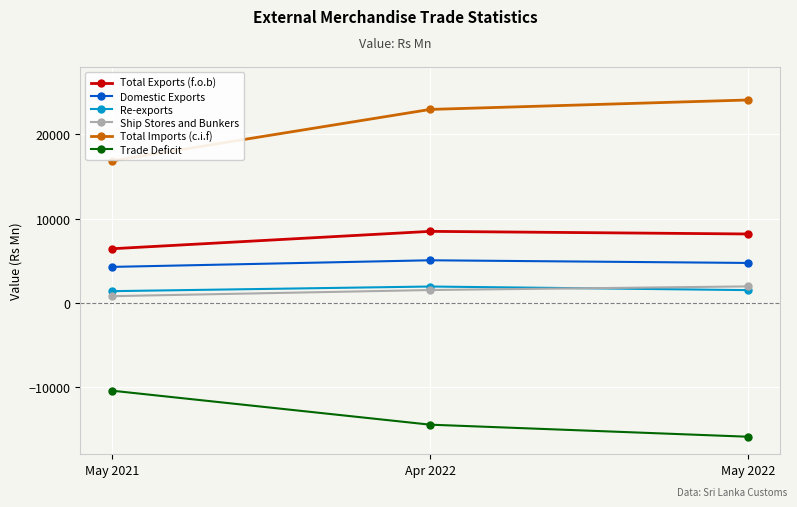

What are all the series names shown in the legend?

Total Exports (f.o.b), Domestic Exports, Re-exports, Ship Stores and Bunkers, Total Imports (c.i.f), Trade Deficit